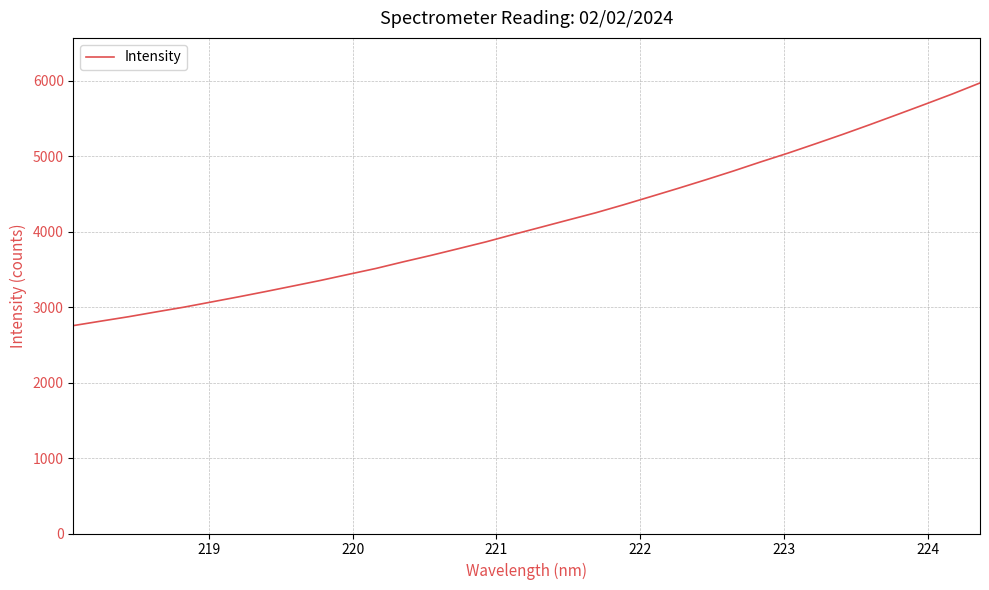

What is the difference between the second highest and second lowest values?

3012.6